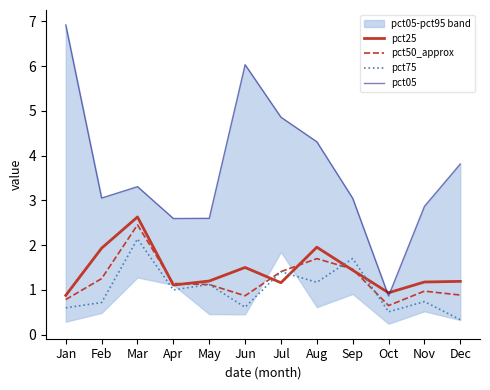

Rank the series at May from highest to lowest value.

pct05, pct25, pct75, pct50_approx